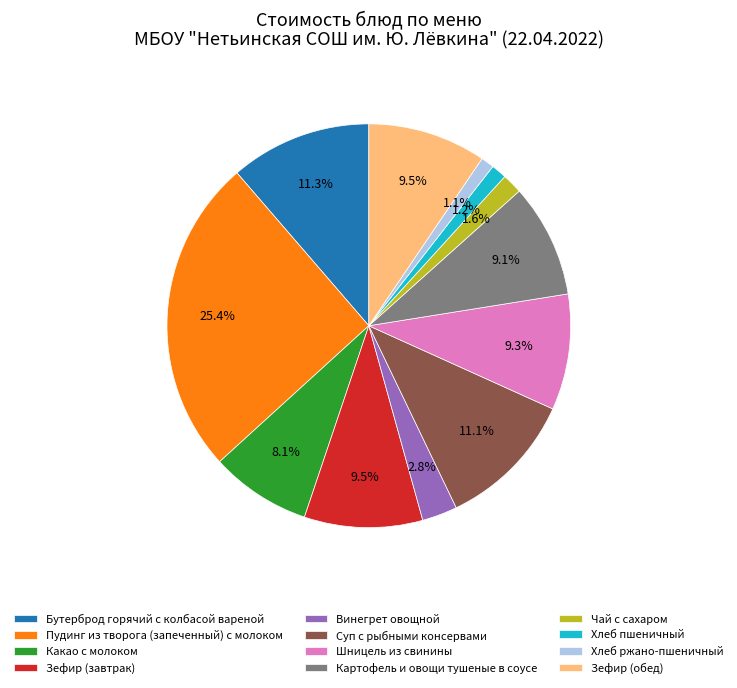

Which has a higher value, Картофель и овощи тушеные в соусе or Суп с рыбными консервами?

Суп с рыбными консервами